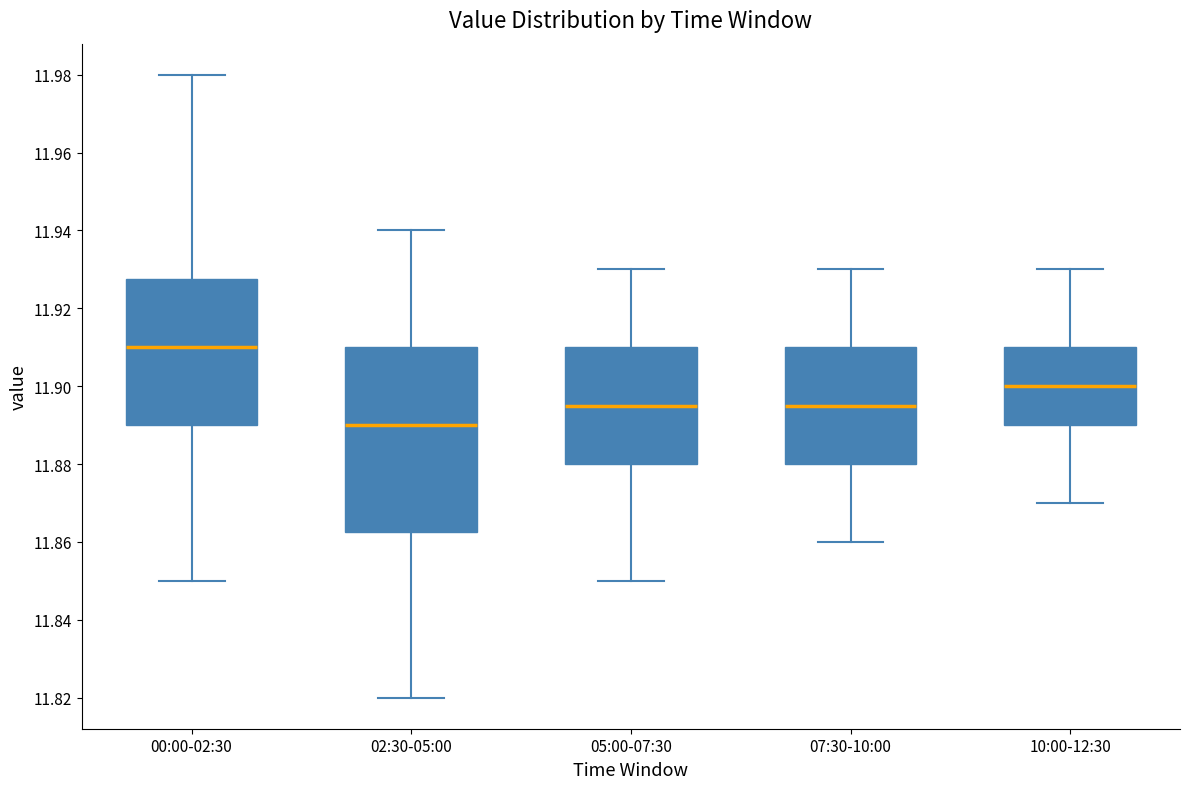

Which box has the highest median line?

00:00-02:30